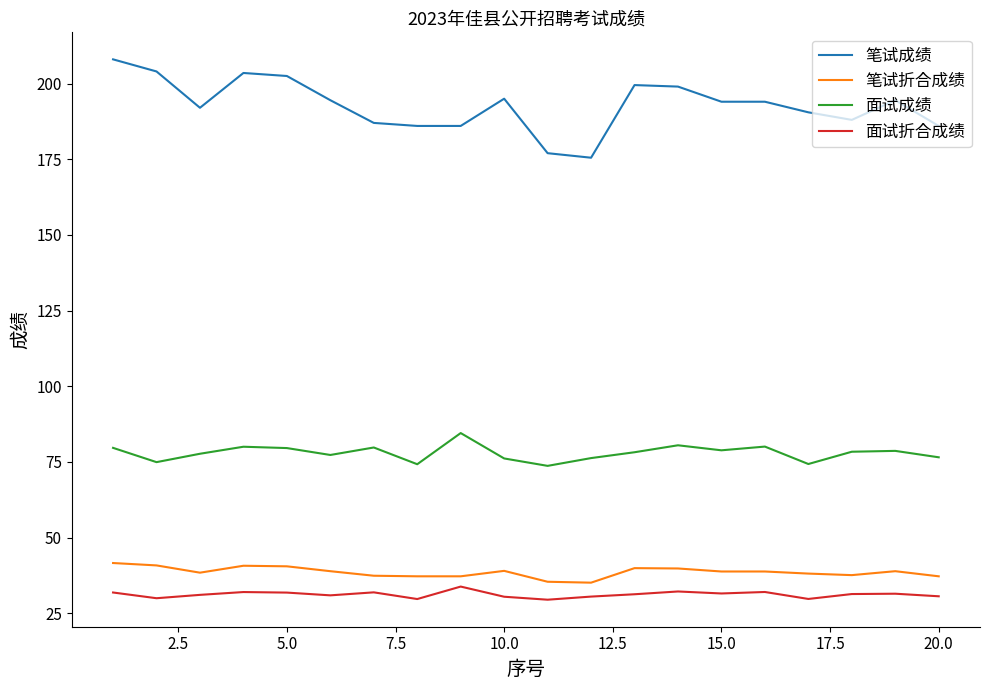

List the series in order of their peak value, highest first.

笔试成绩, 面试成绩, 笔试折合成绩, 面试折合成绩